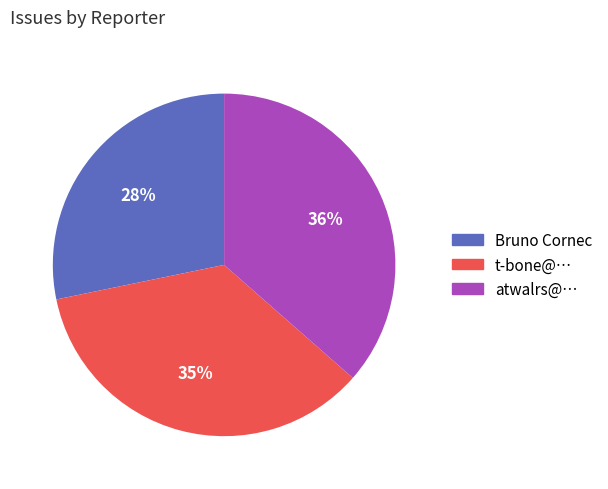

Do t-bone@… and atwalrs@… together represent more than half of the pie?

Yes